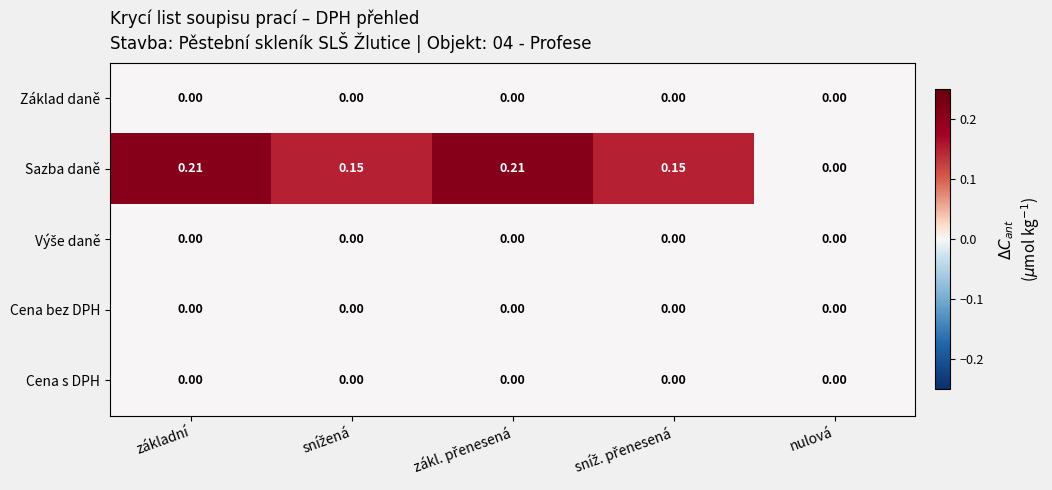

Which series changed the most between základní and nulová?

Sazba daně